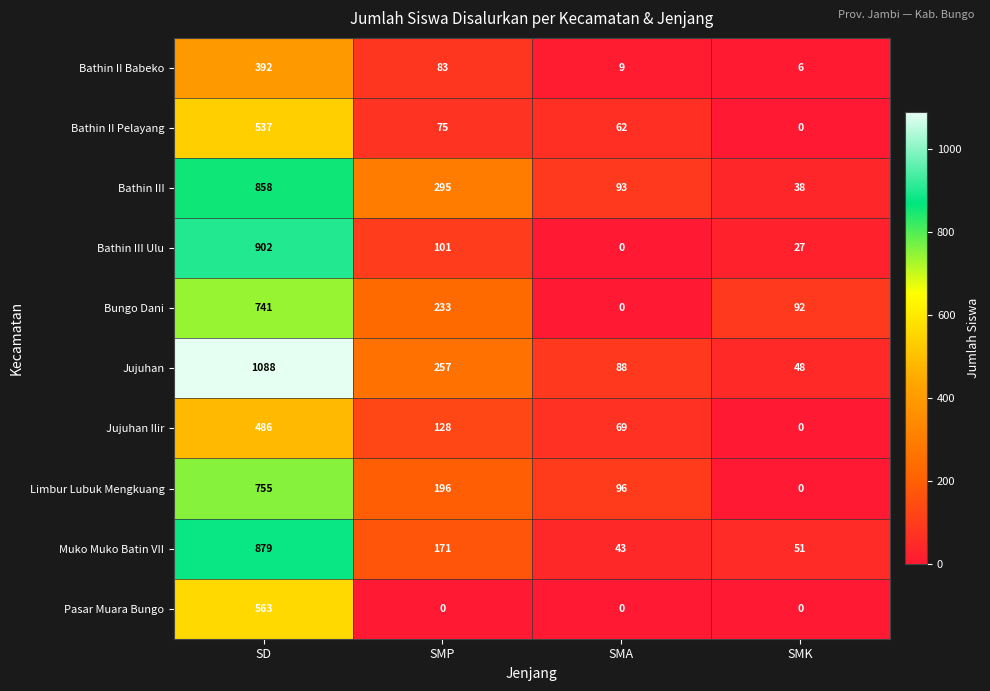

What is the greatest value displayed?

1088